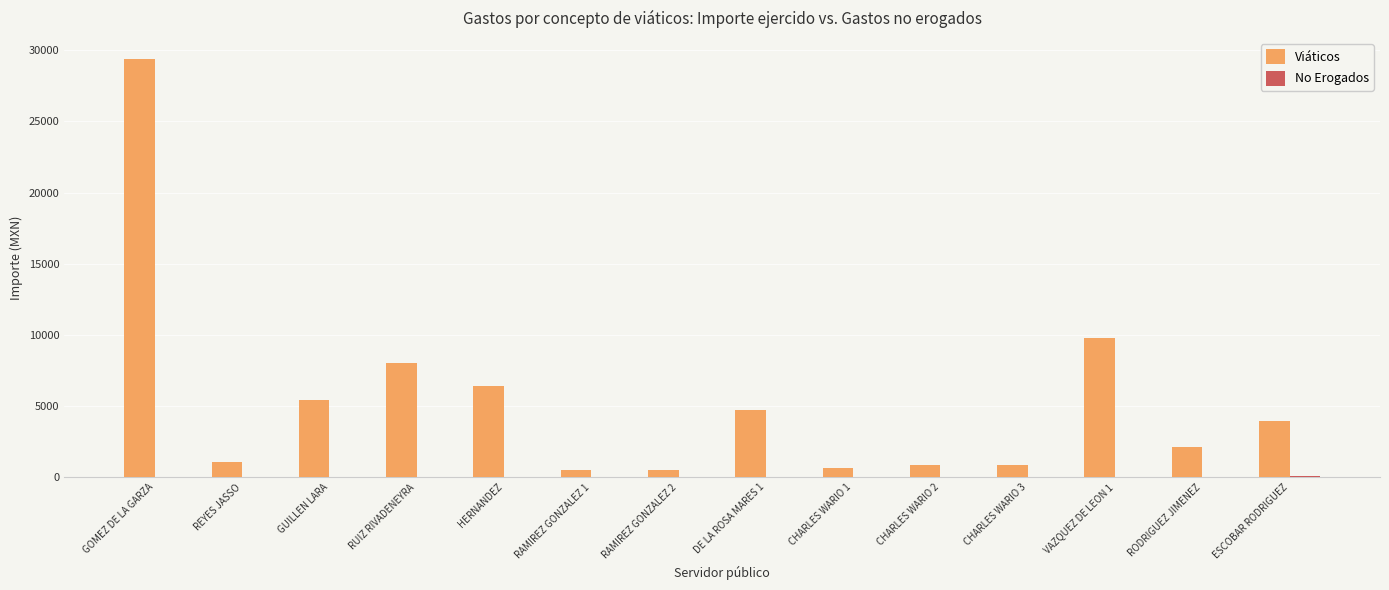

Which series changed the most between GOMEZ DE LA GARZA and RAMIREZ GONZALEZ 2?

Viáticos